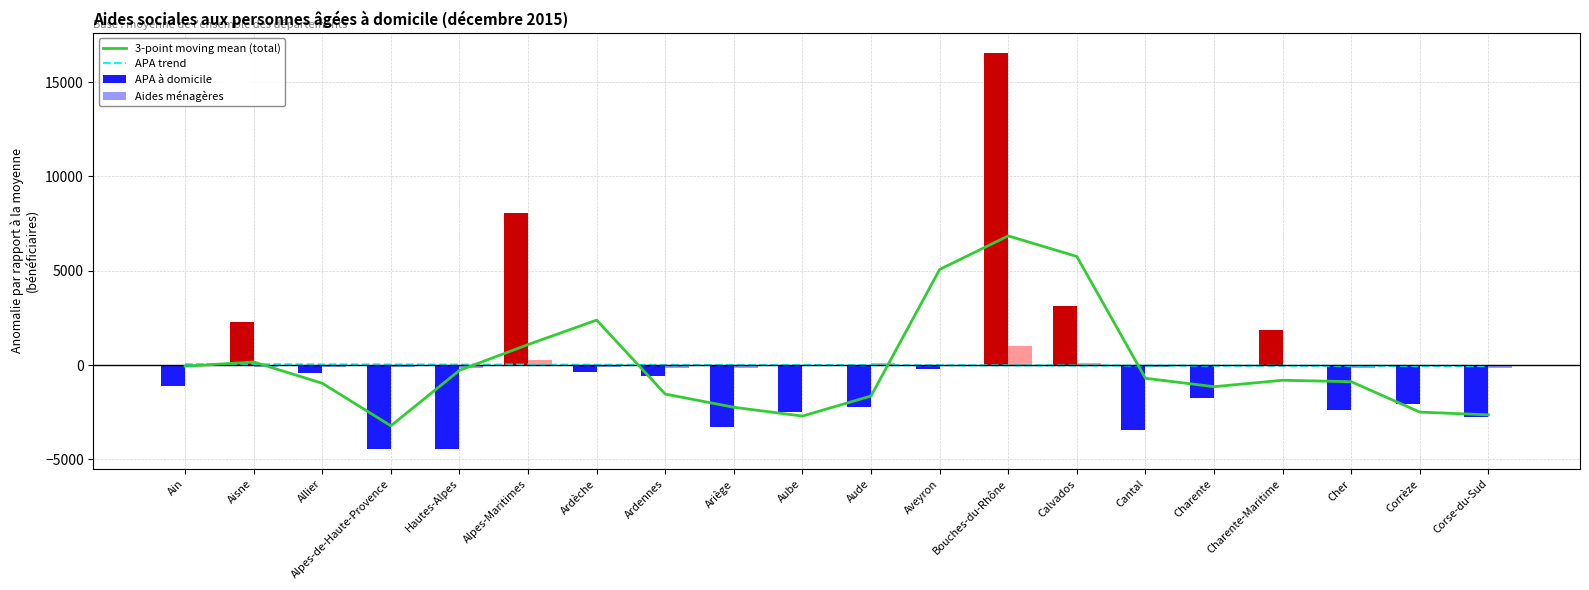

List the labels in order of APA à domicile value, largest first.

Bouches-du-Rhône, Alpes-Maritimes, Calvados, Aisne, Charente-Maritime, Aveyron, Ardèche, Allier, Ardennes, Ain, Charente, Corrèze, Aude, Cher, Aube, Corse-du-Sud, Ariège, Cantal, Alpes-de-Haute-Provence, Hautes-Alpes